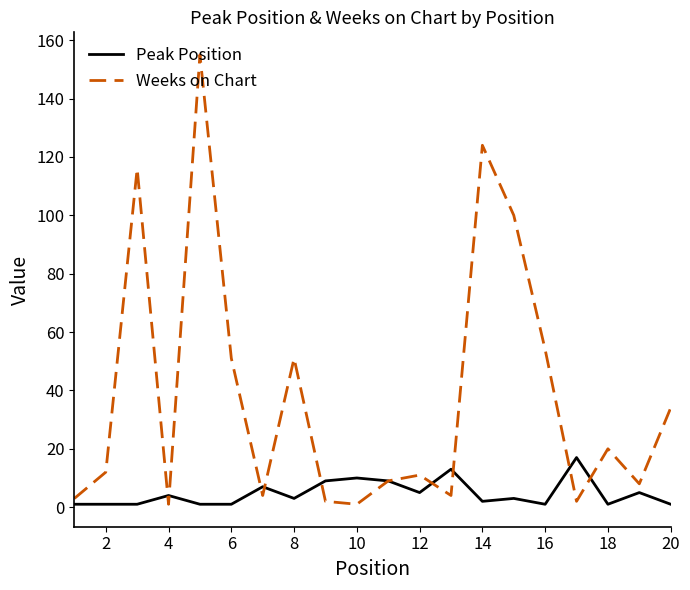

True or false: Peak Position and Weeks on Chart intersect in this chart.

True